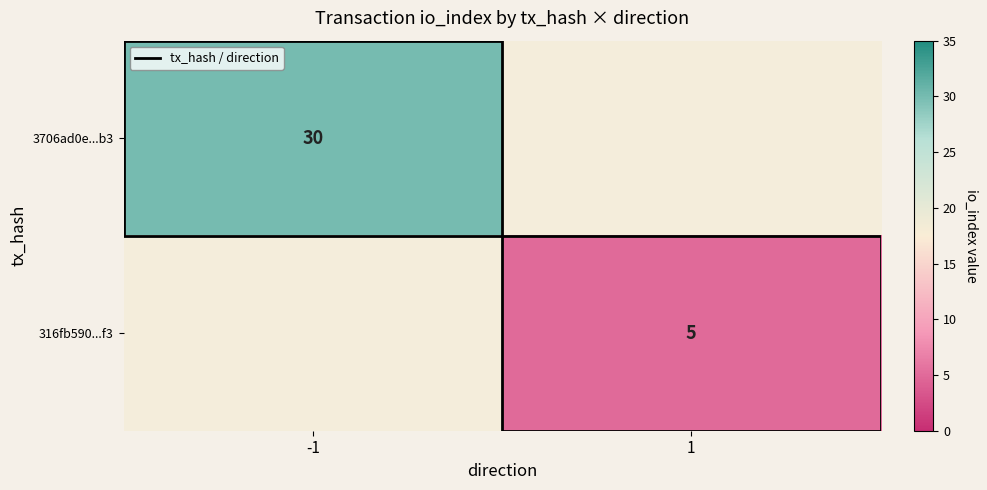

Is it true that 316fb590...f3 equals 1.6 at 1?

False